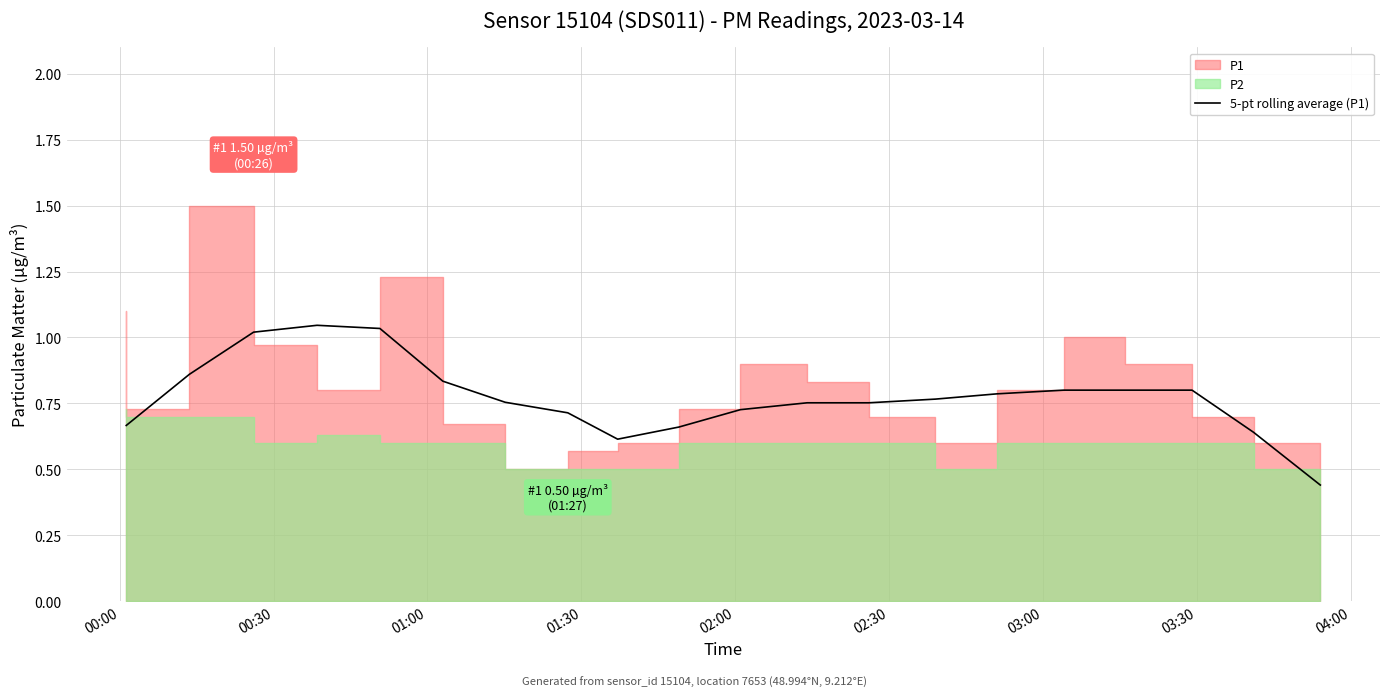

True or false: the data shows 0.9 at 9.

False